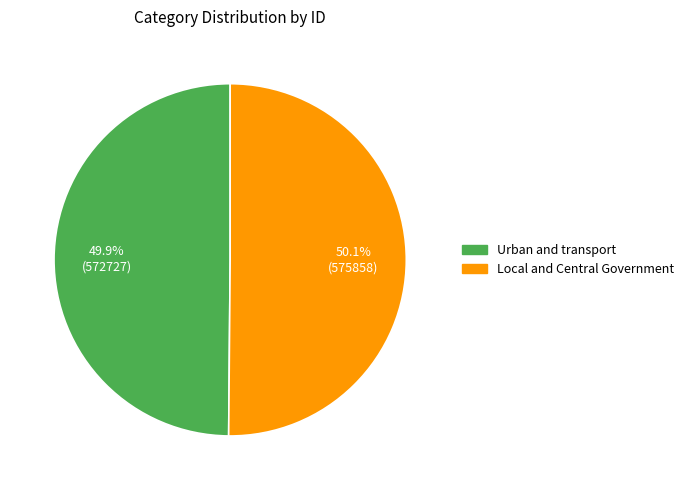

What is the ratio of the value at Local and Central Government to the value at Urban and transport?

1.0